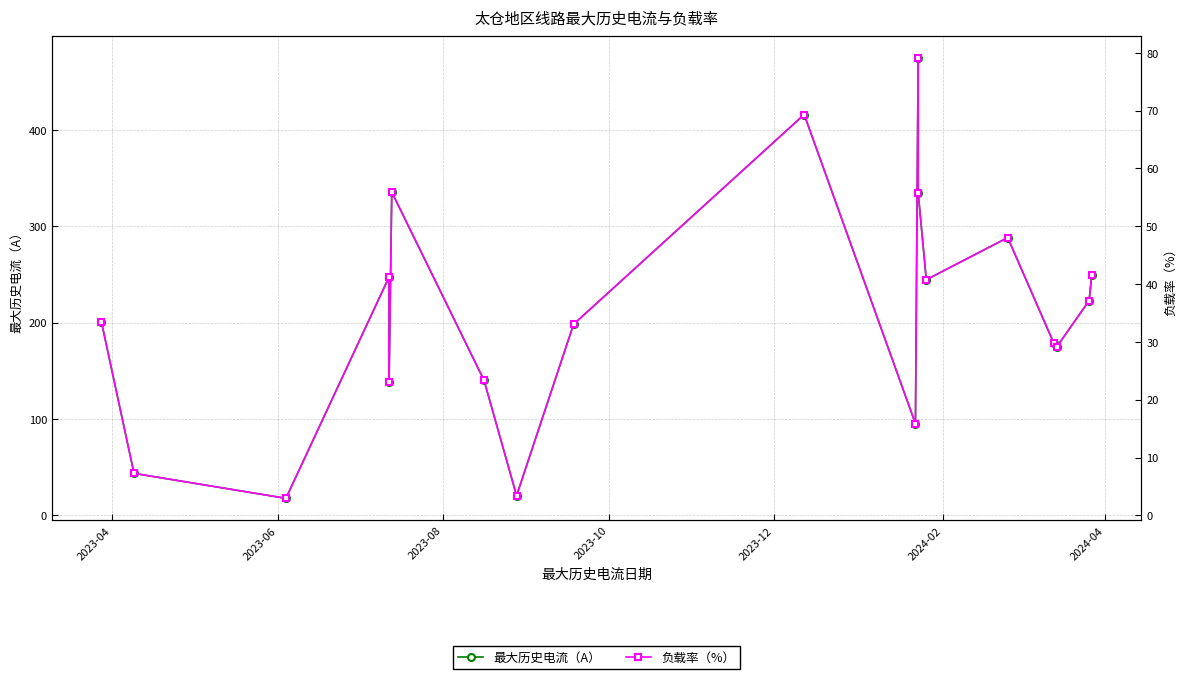

How many lines are shown in the chart?

2